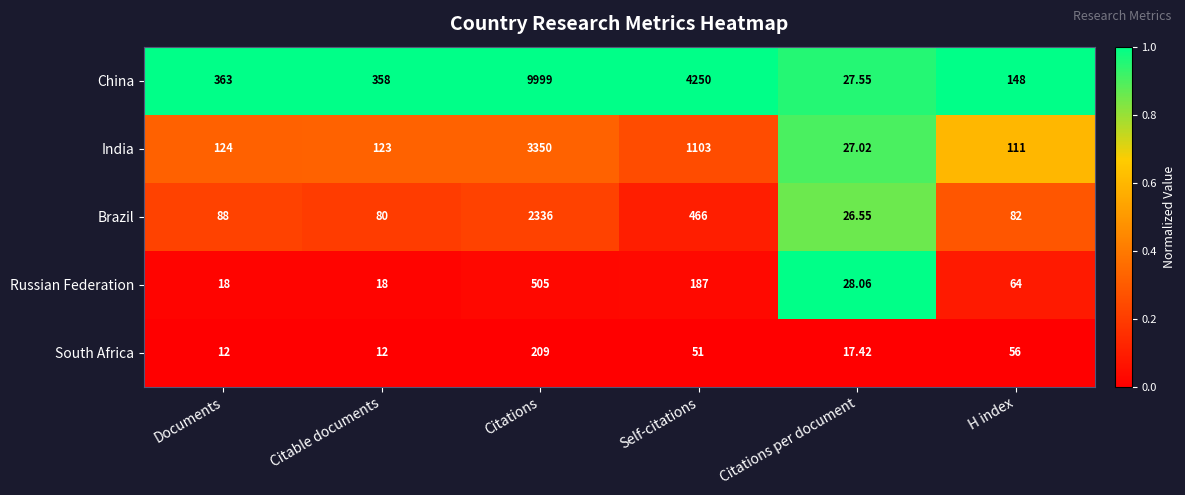

List the series in order of their peak value, lowest first.

South Africa, Russian Federation, Brazil, India, China